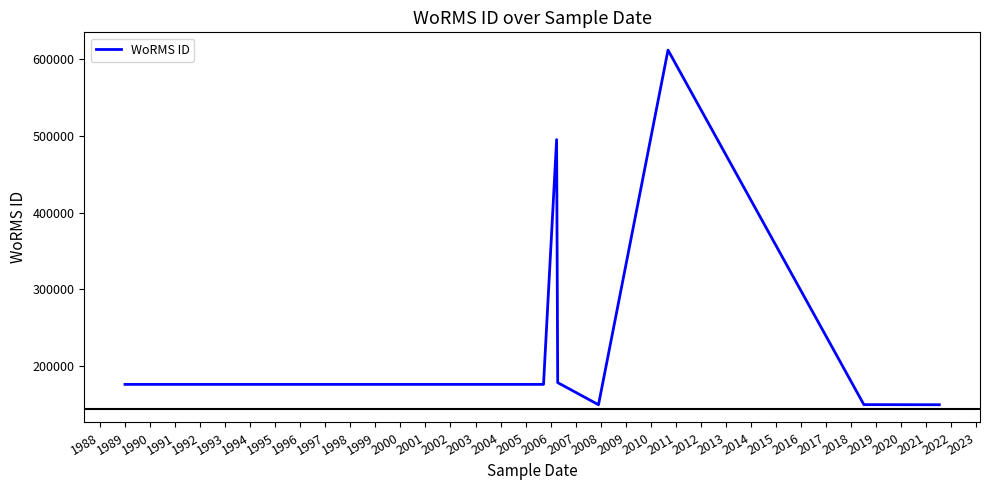

How many categories are shown in the chart?

10